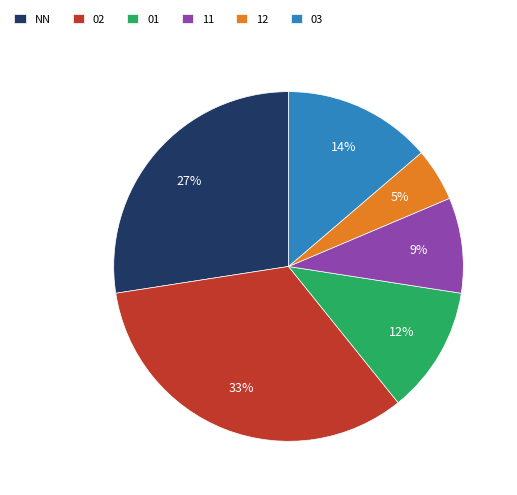

Do 12 and NN together represent more than half of the pie?

No